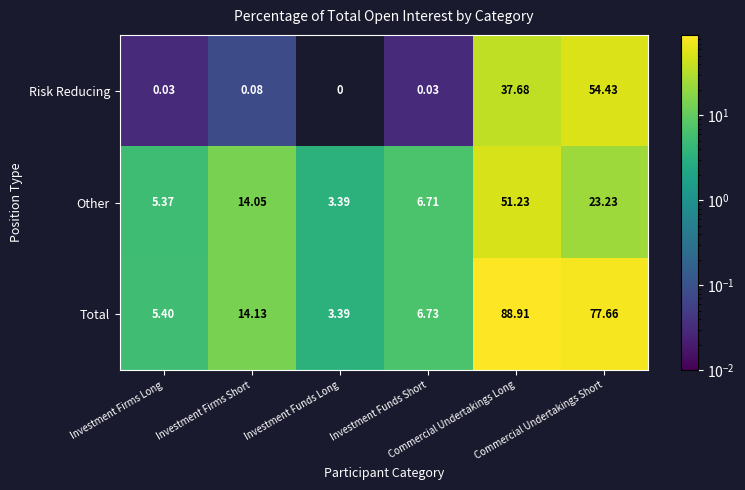

List the series in order of their peak value, highest first.

Total, Risk Reducing, Other